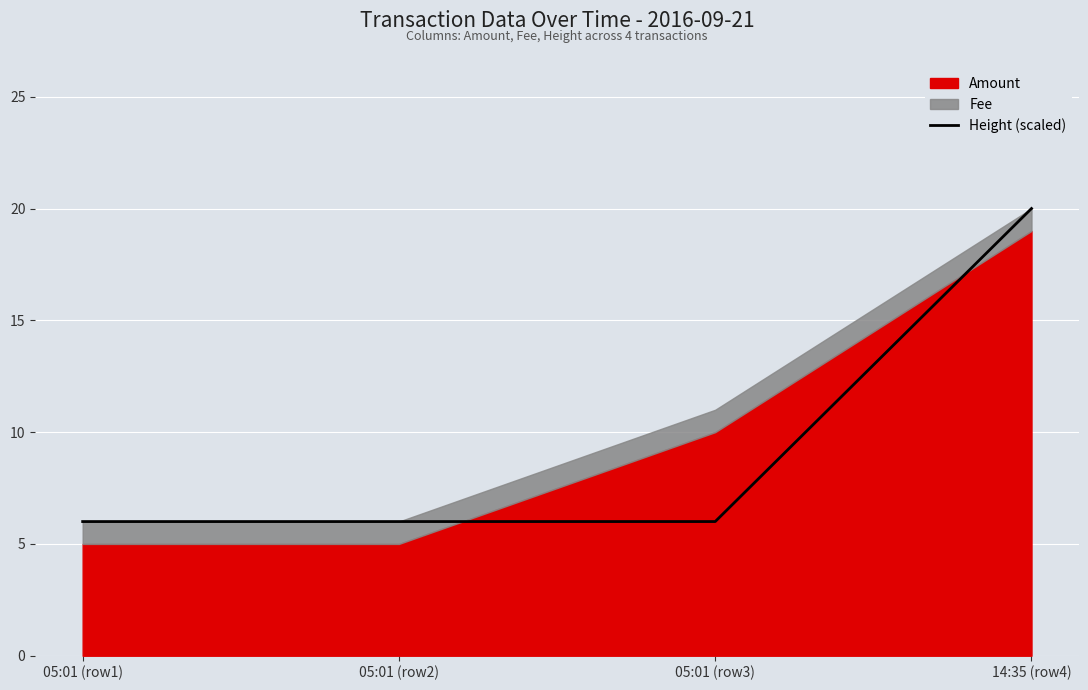

At which label is the value closest to 13?

05:01 (row1)